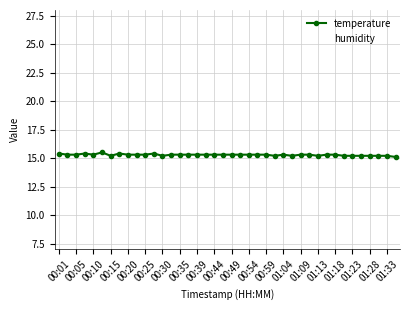

List the series in order of their overall mean, lowest first.

temperature, humidity